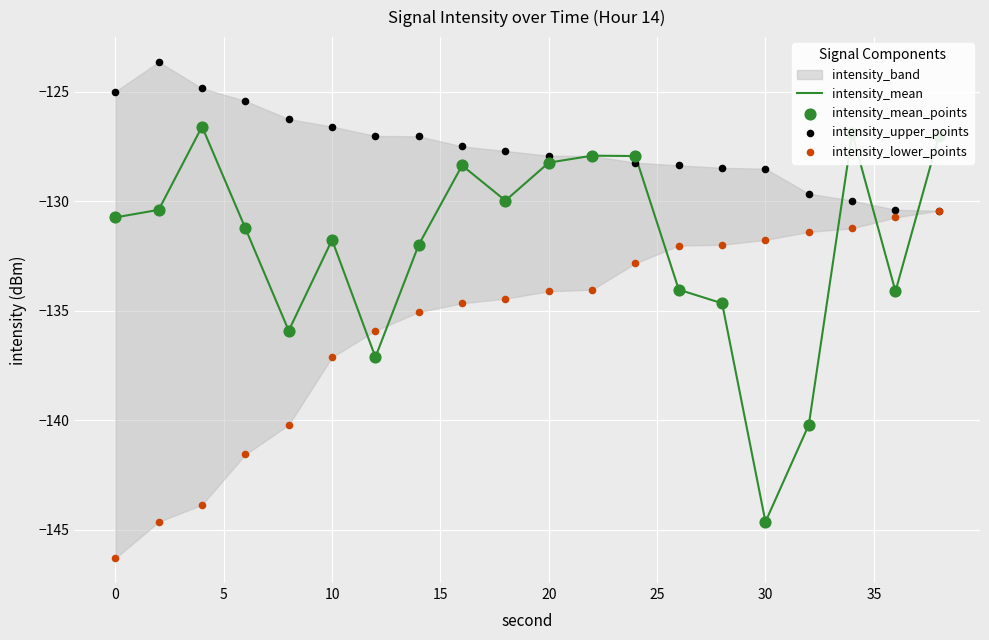

True or false: intensity_mean has a value of -43.4 at 0.

False